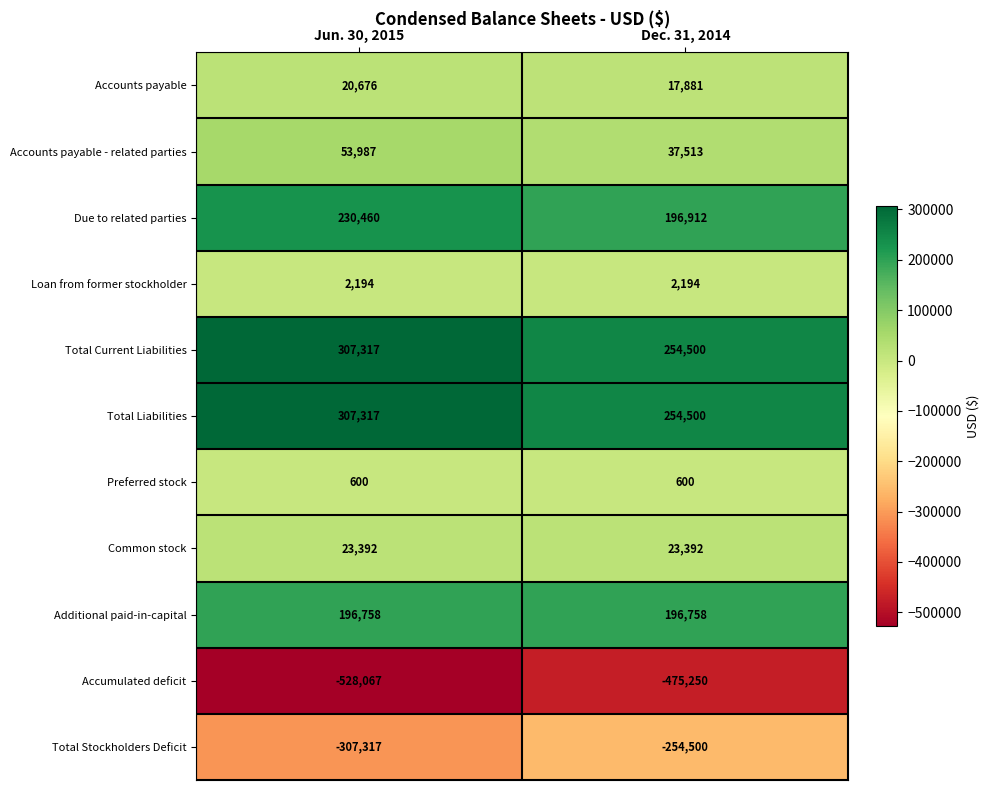

At which category does the chart reach its peak across all series?

Jun. 30, 2015